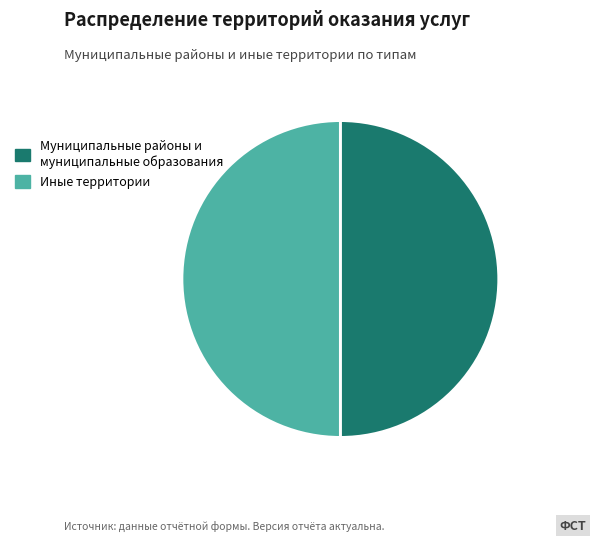

Approximately how many times larger is the value at Иные территории compared to Муниципальные районы и муниципальные образования?

1.0